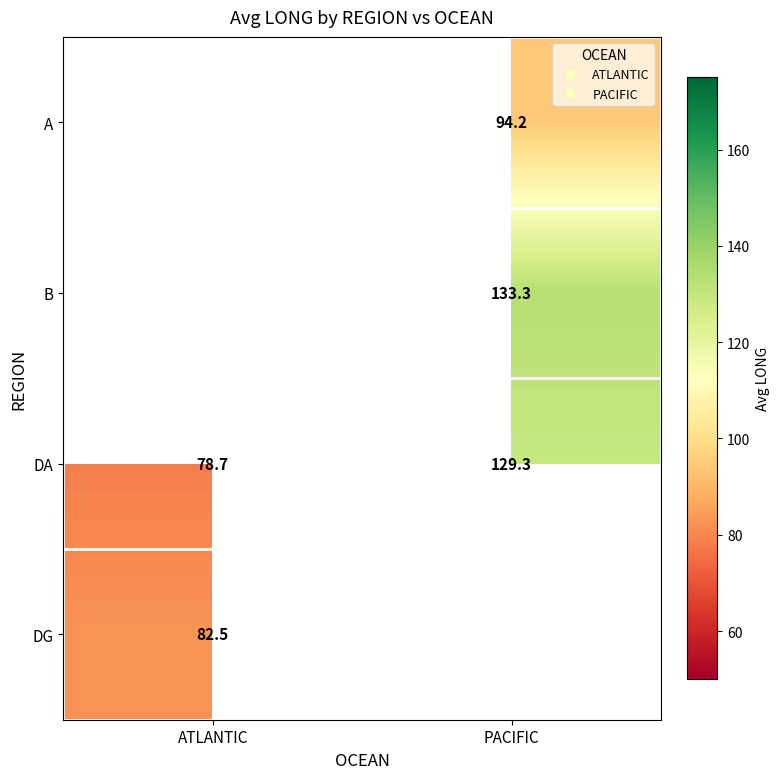

Which category has the highest value across all series?

PACIFIC